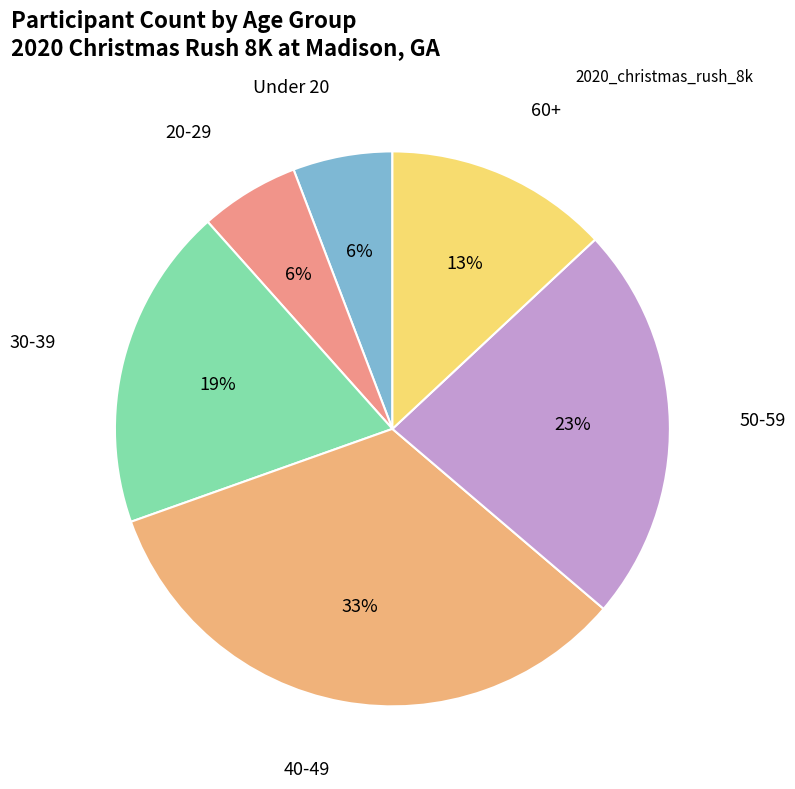

How many segments does this pie chart have?

6